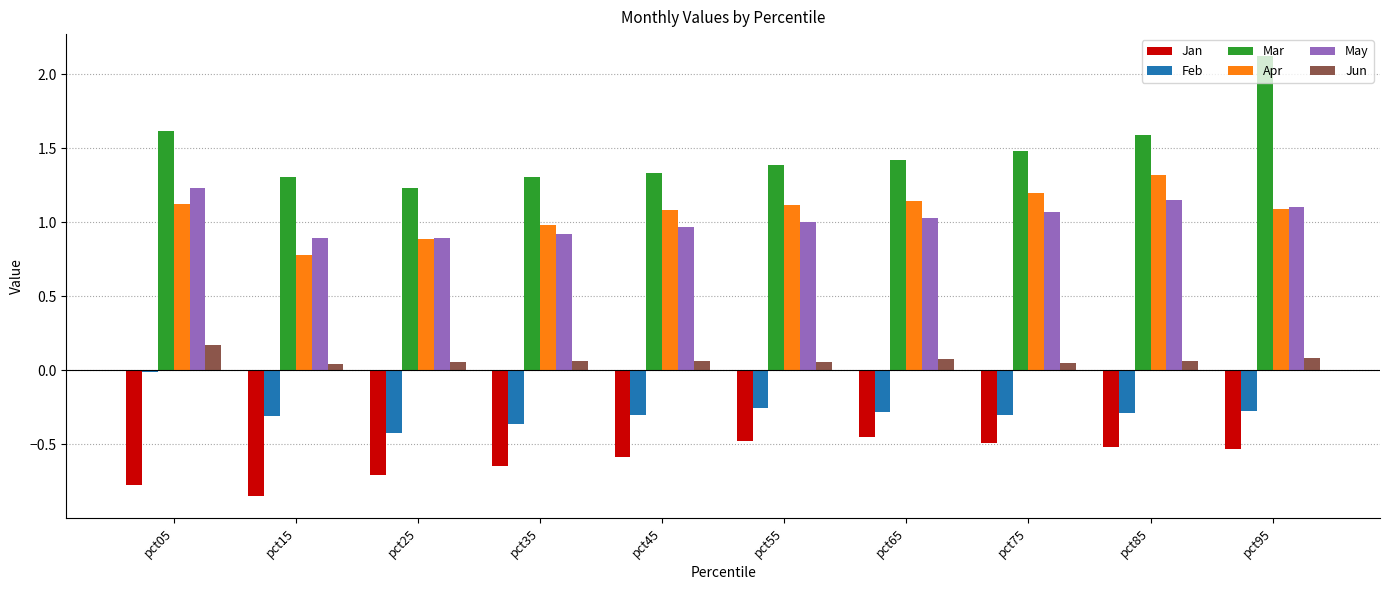

What is the sum of all Apr values?

10.7